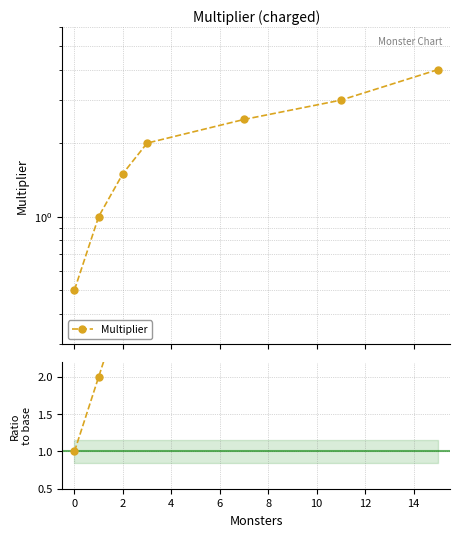

List the series in order of their overall mean, highest first.

Ratio to base, Multiplier